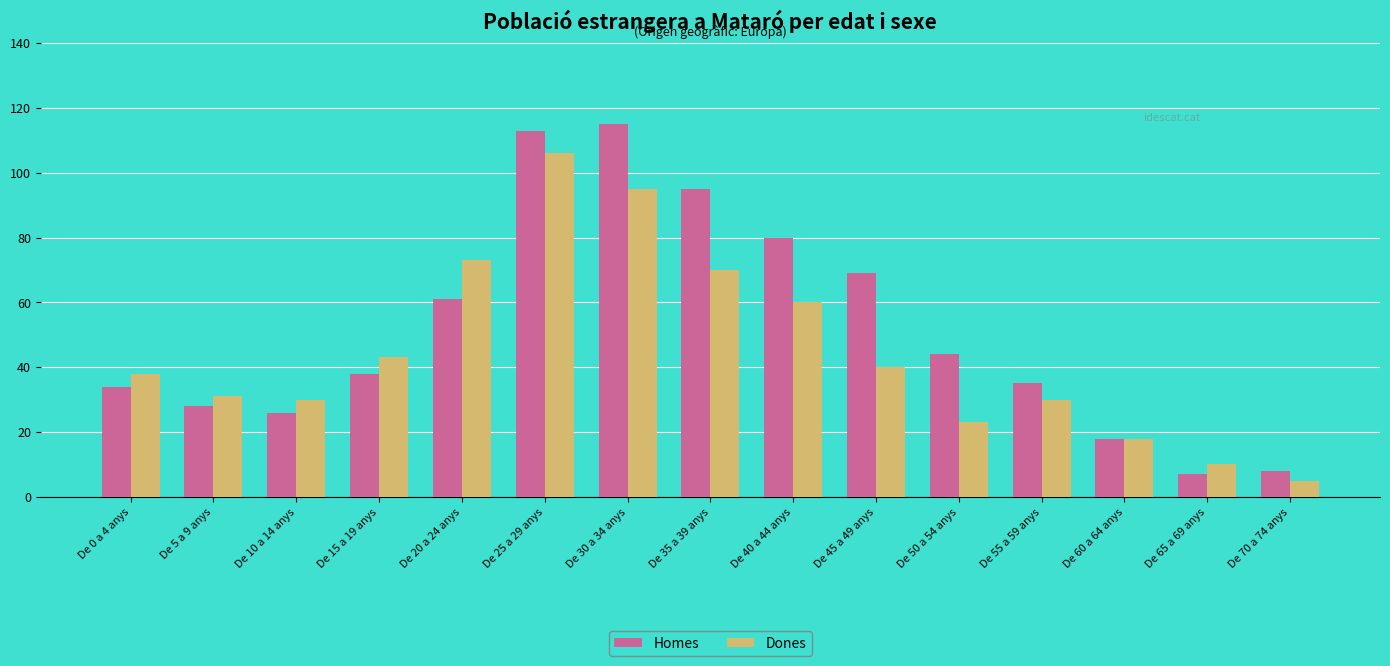

How many groups of bars are there?

15